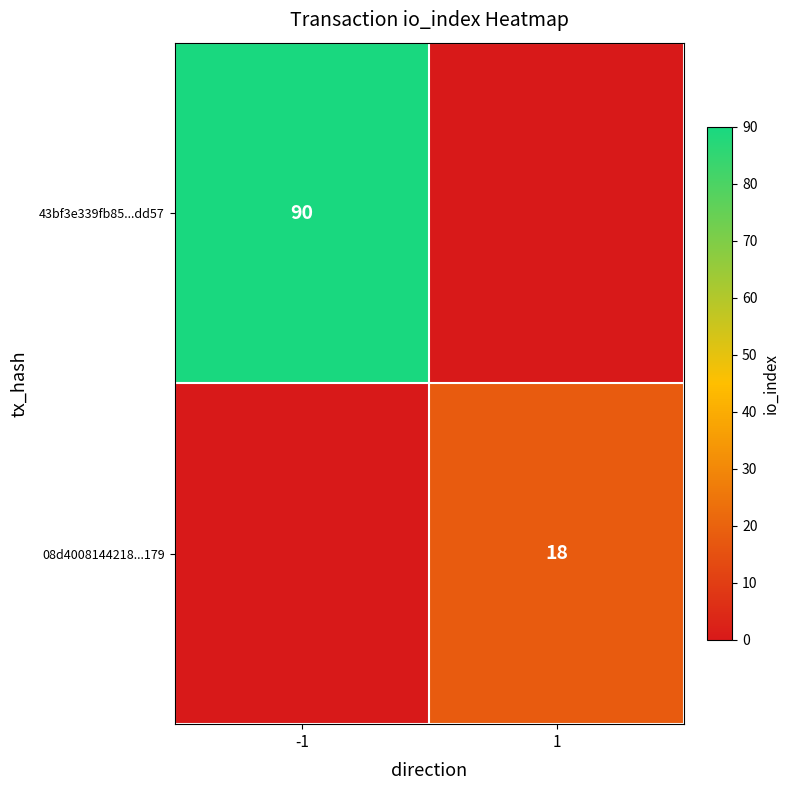

Is it true that 08d4008144218...179 equals 18 at 1?

True